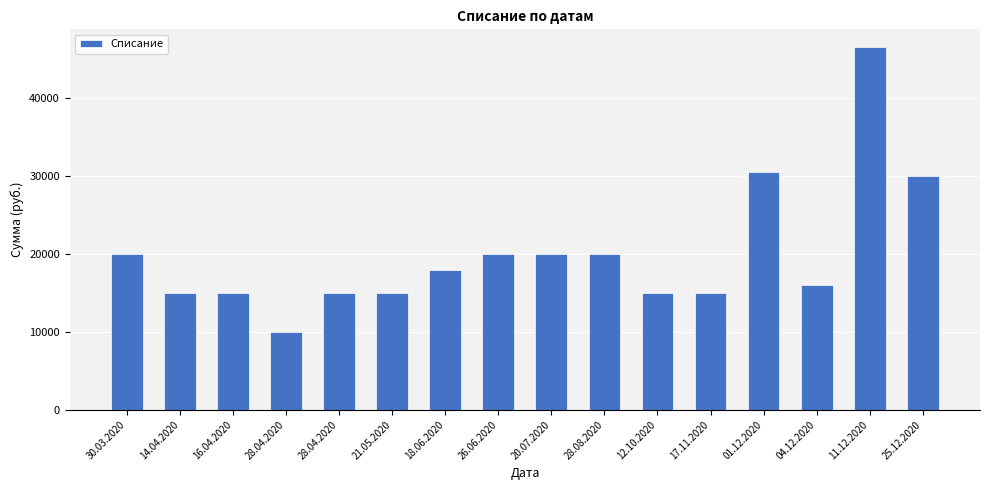

How many categories are shown in the chart?

16